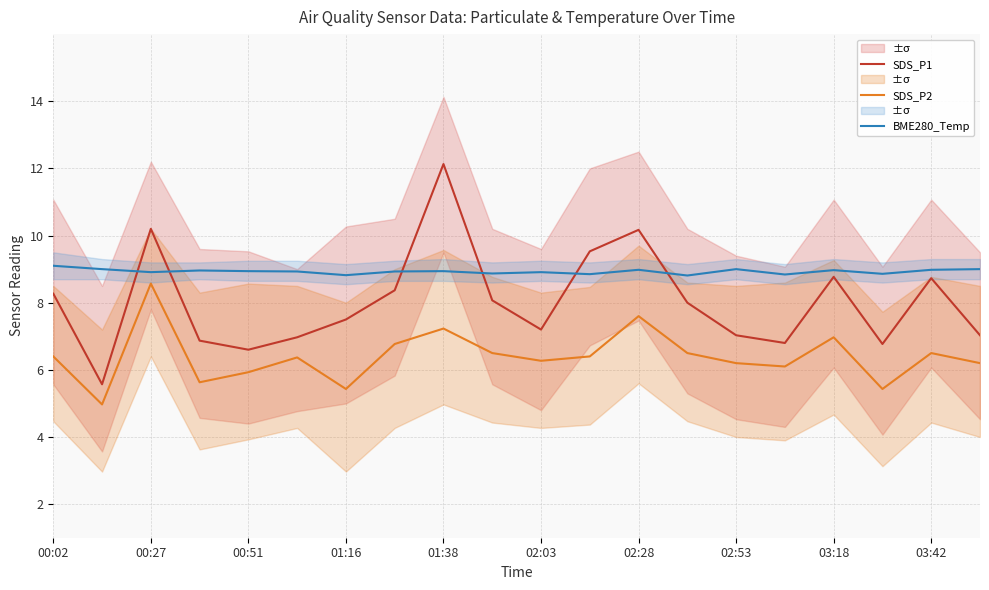

The value of SDS_P2 at 01:38 is 9.9. True or false?

False